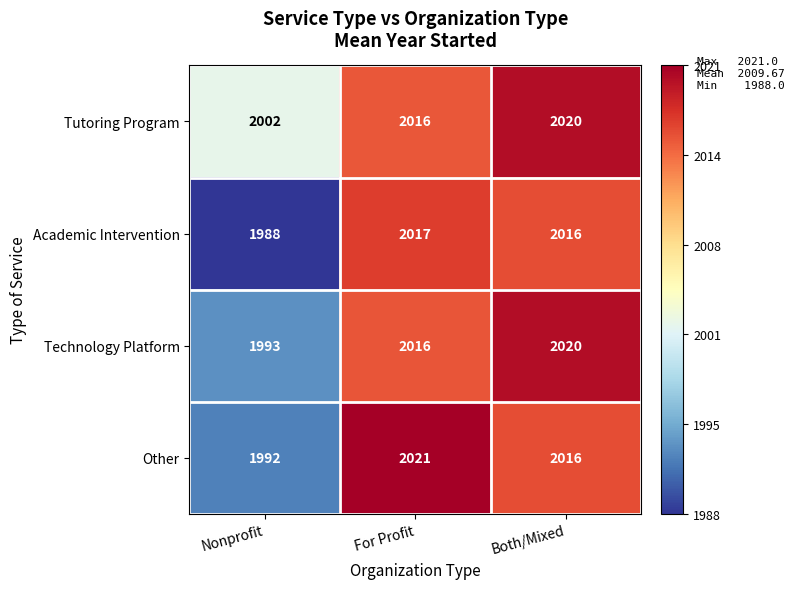

What value does the Other series have at Both/Mixed?

2016